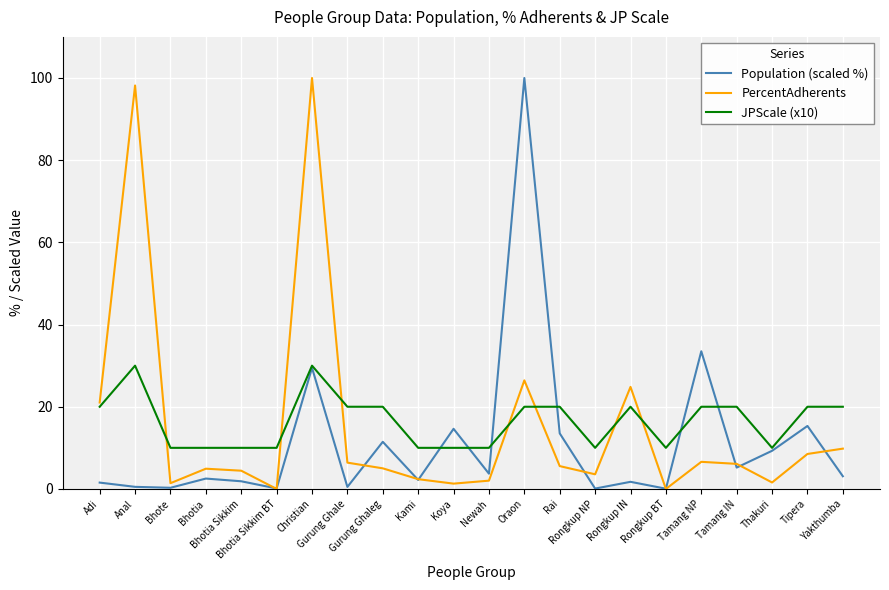

Where is Population (scaled %) nearest to the value 50?

Tamang NP